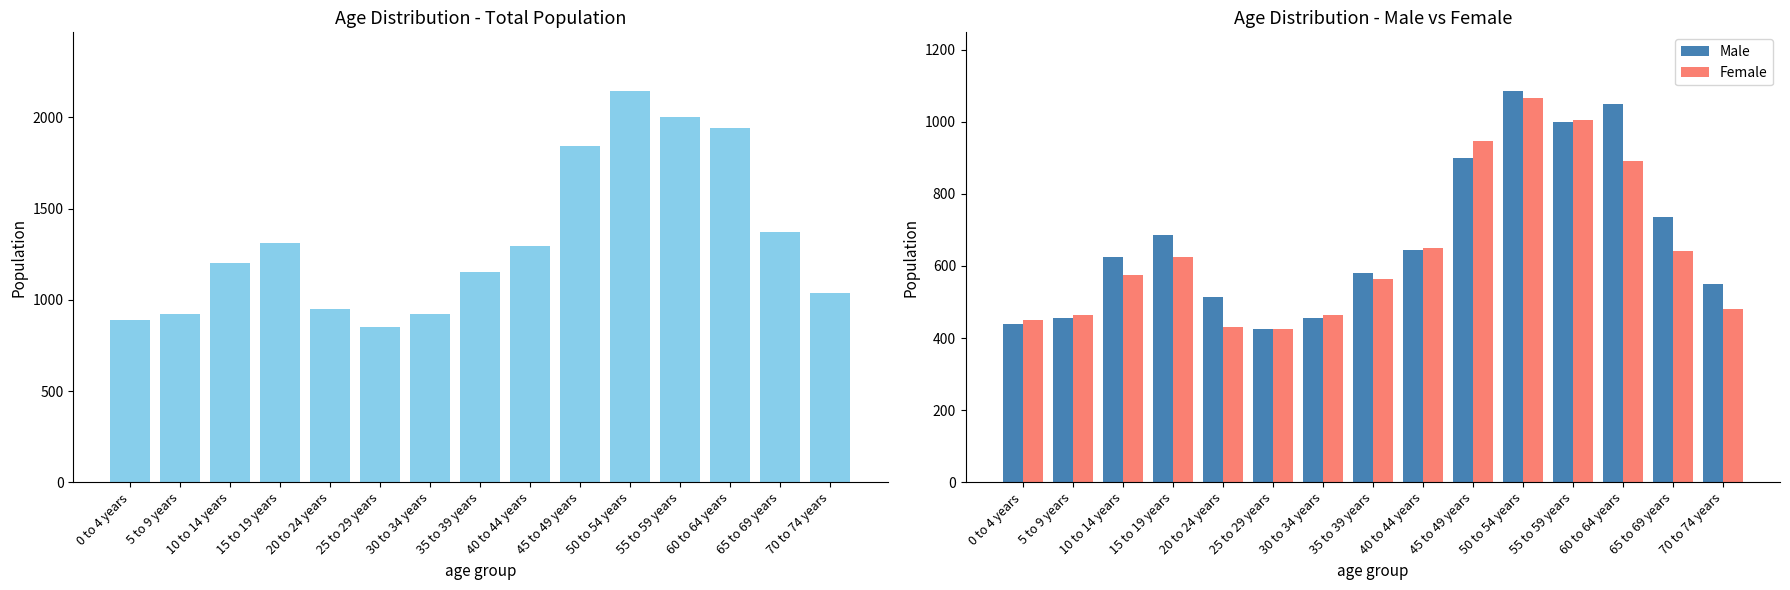

What is the total value across all series at 10 to 14 years?

2400